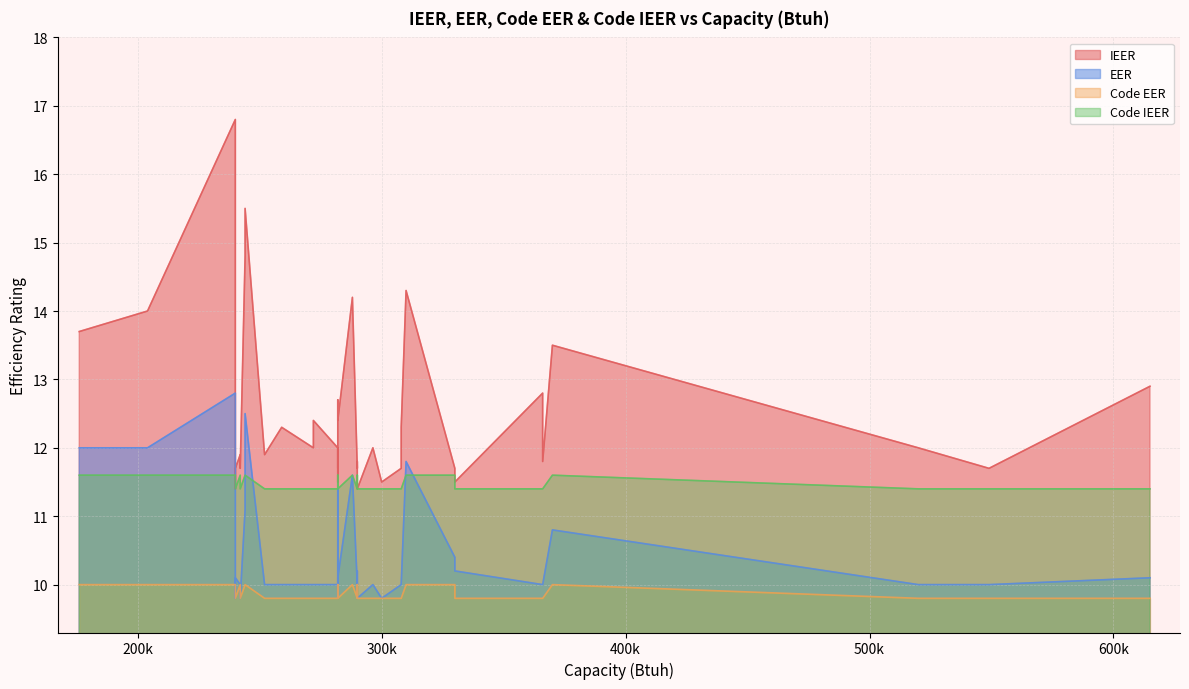

What is the difference between the second highest and second lowest values in the Code EER series?

0.2